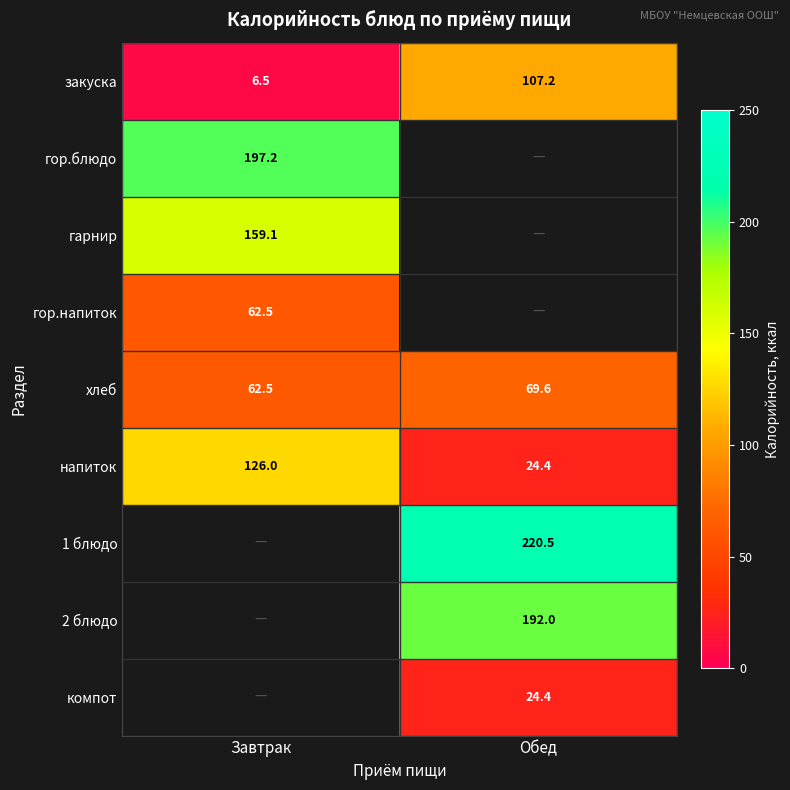

List the labels in order of хлеб value, smallest first.

Завтрак, Обед